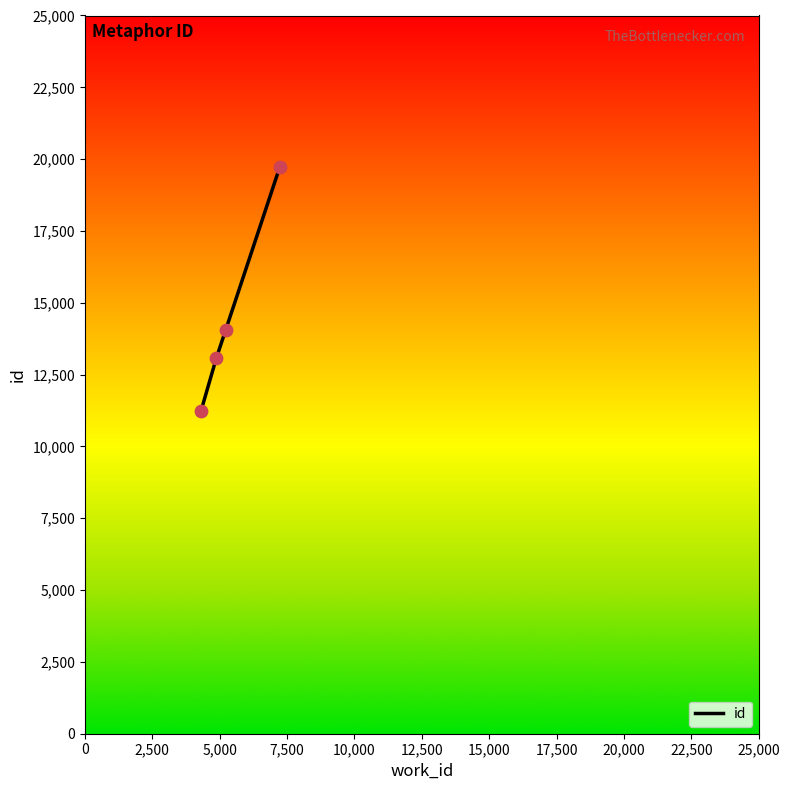

What is the minimum value shown in the chart?

11247